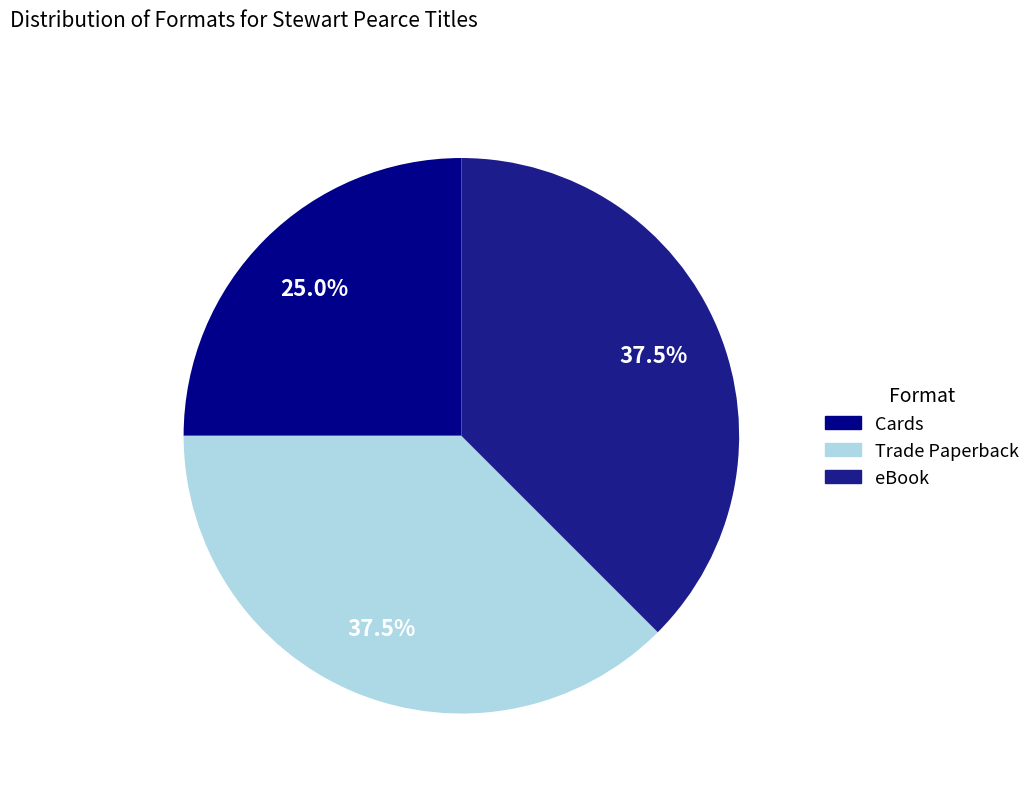

To the nearest percent, what is the combined percentage of eBook and Trade Paperback?

75%